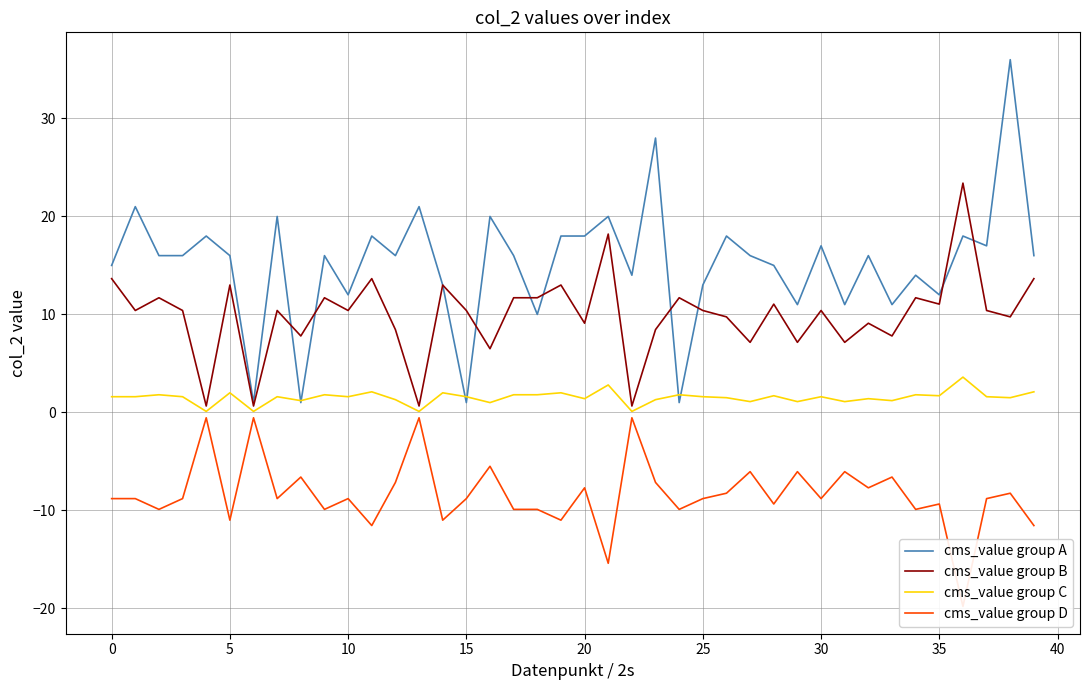

What is the value of the cms_value group D point at the 14th from the left?

-0.6